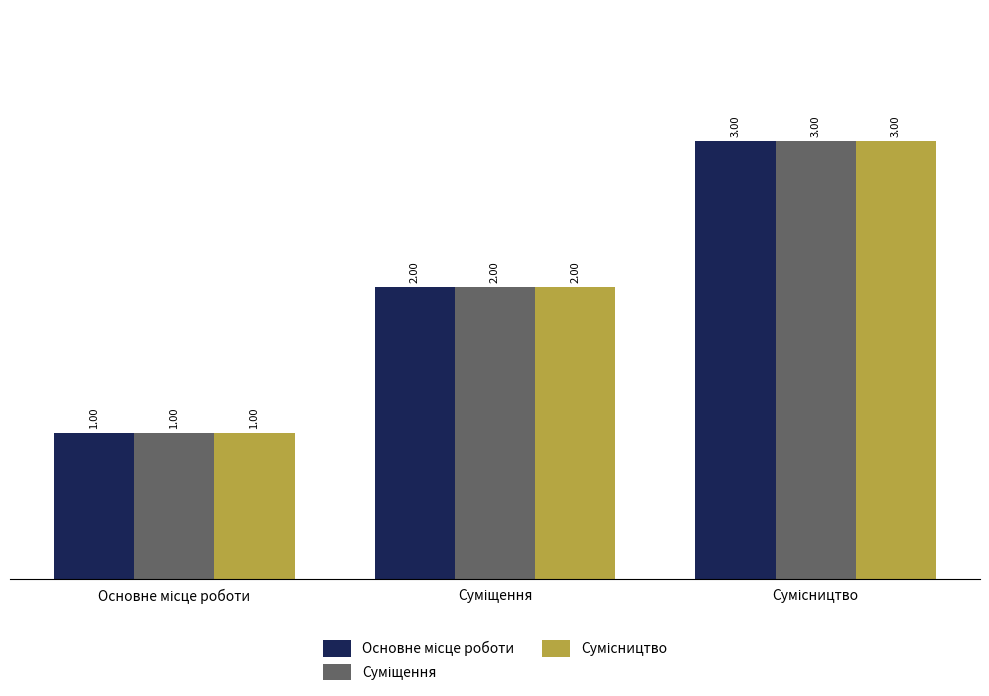

At how many categories does at least one series exceed 1?

2